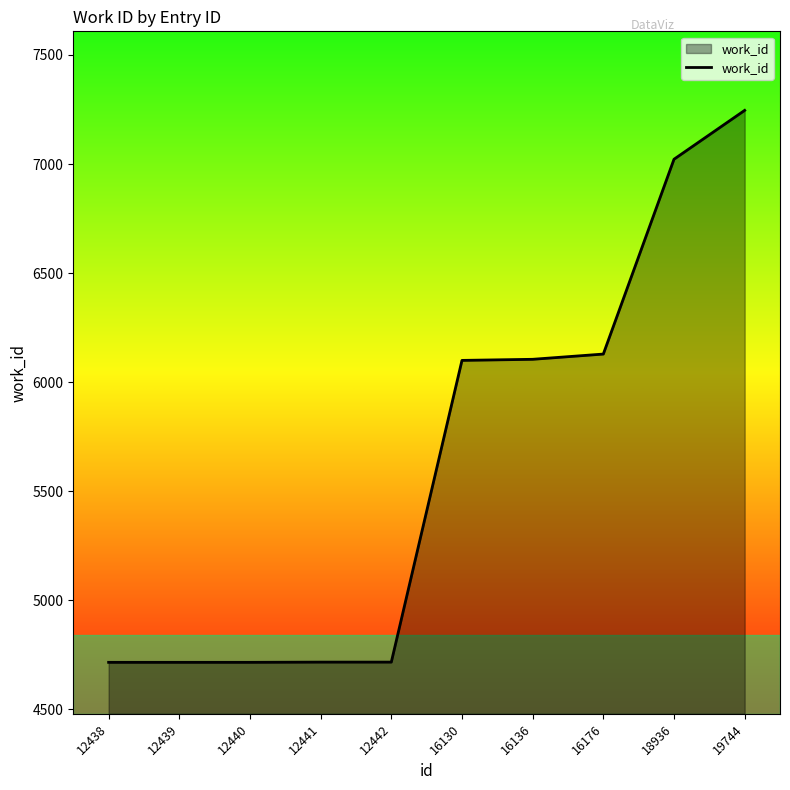

Which category has the highest value across all series?

19744